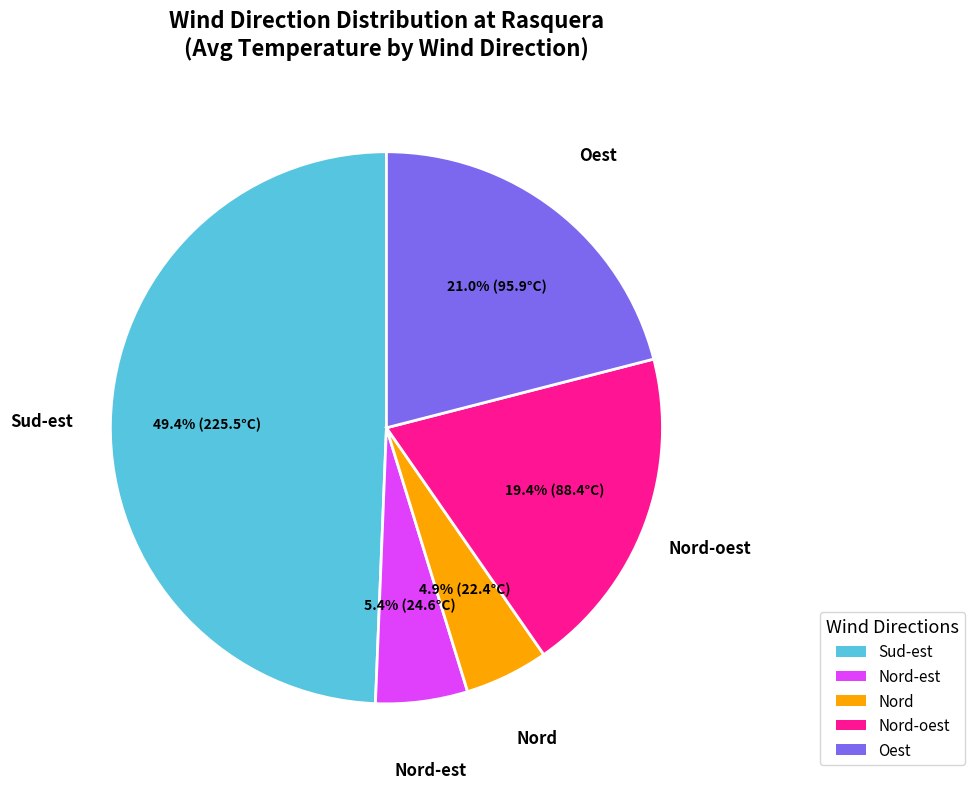

Is there a majority slice in this chart?

No